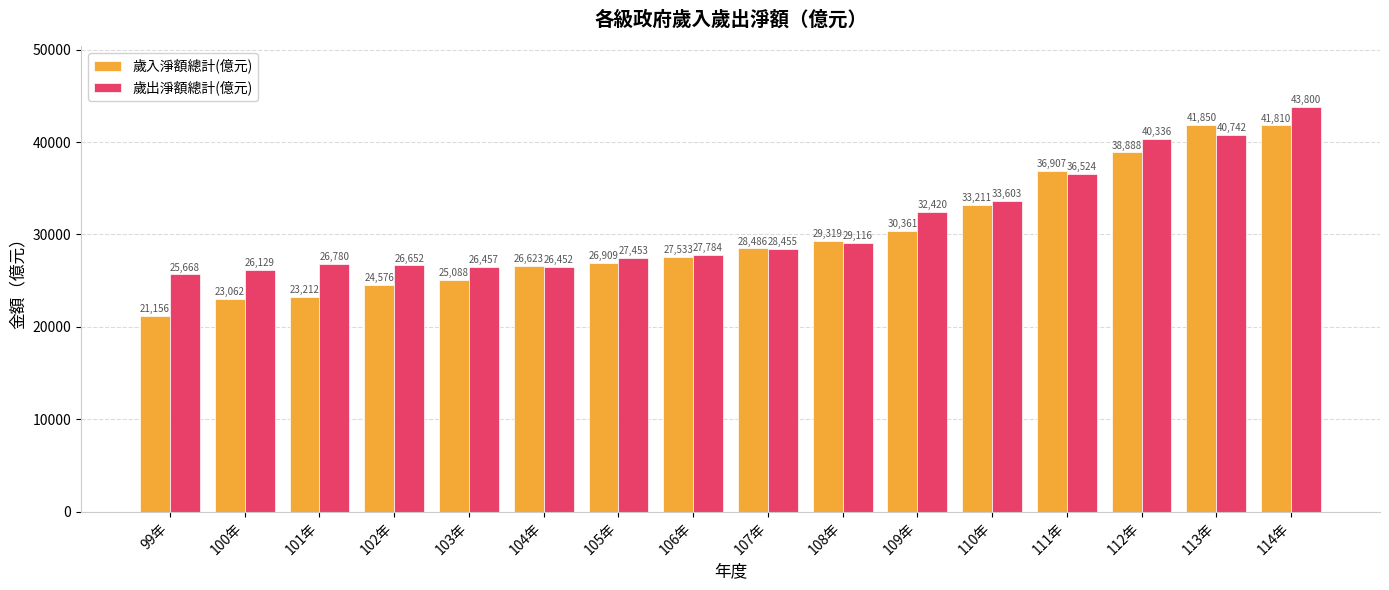

What value does the 歲出淨額總計(億元) series have at 113年, to the nearest 10?

40740